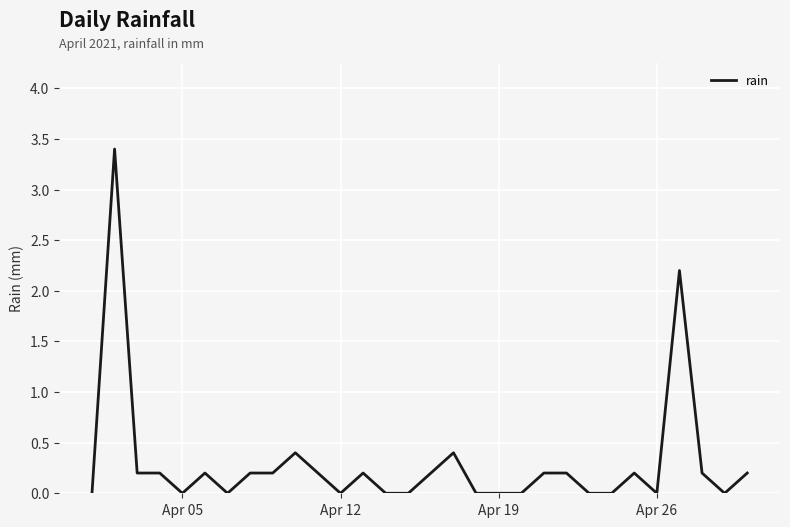

What is the maximum value shown in the chart?

3.4